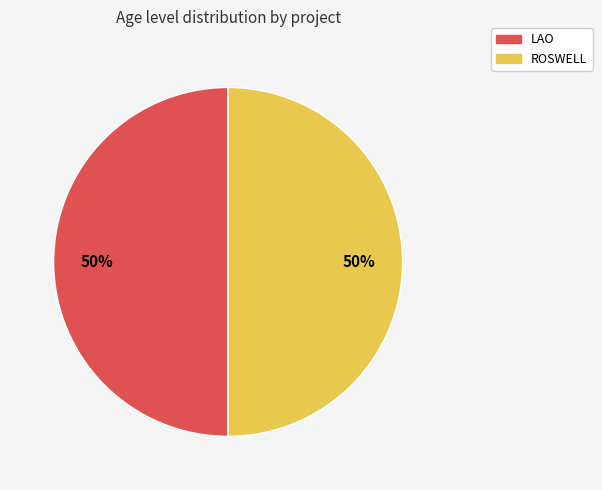

How many slices are in this pie chart?

2